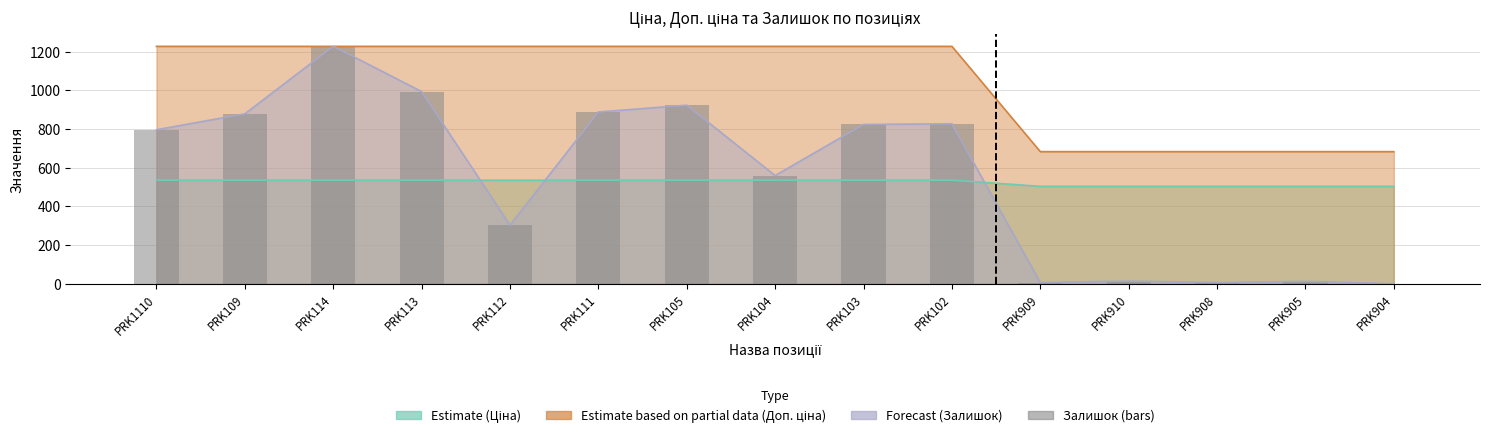

Reading right to left, extract all data points from this chart.

0.0	12.5	6.5	14.0	6.0	826.9	823.4	559.3	923.0	888.0	302.7	993.5	1227.2	878.5	795.9